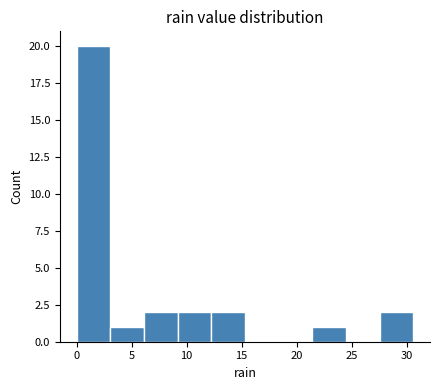

Reading left to right, list every bar in this chart as the range it spans on the x-axis followed by its height. Neither the bar edges nor the heights are printed on the chart, so give them approximately, as read against the axes.

0.0 to 3.0: 20
3.0 to 6.0: 1
6.0 to 9.0: 2
9.0 to 12.0: 2
12.0 to 15.5: 2
15.5 to 18.5: 0
18.5 to 21.5: 0
21.5 to 24.5: 1
24.5 to 27.5: 0
27.5 to 30.5: 2